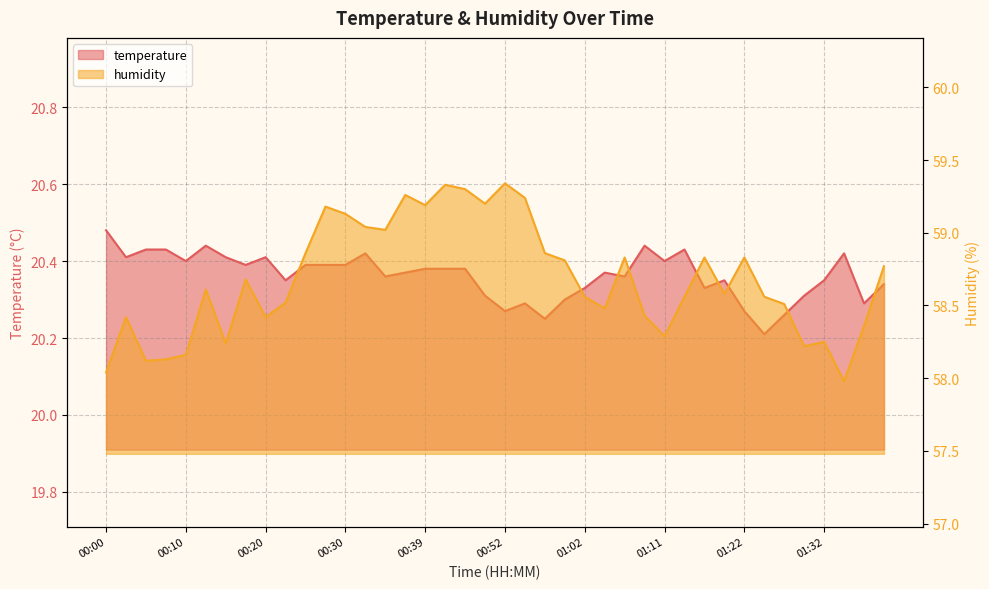

What is the difference between the maximum and second lowest values in the temperature series?

0.2